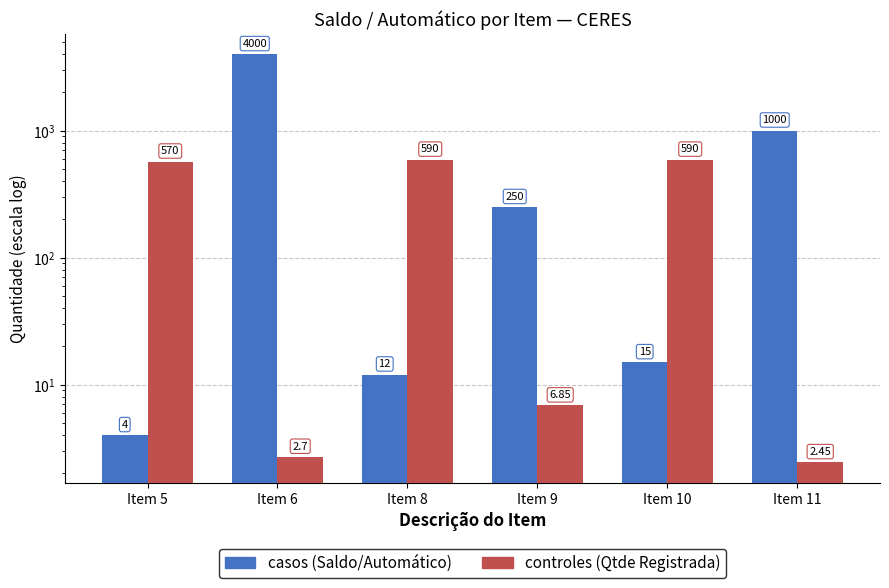

What is the minimum value for casos?

4.0